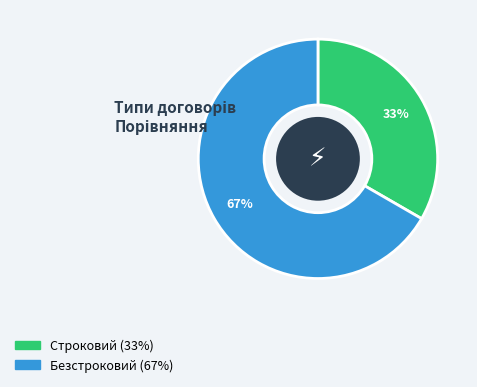

To the nearest percent, what is the average slice percentage?

50%